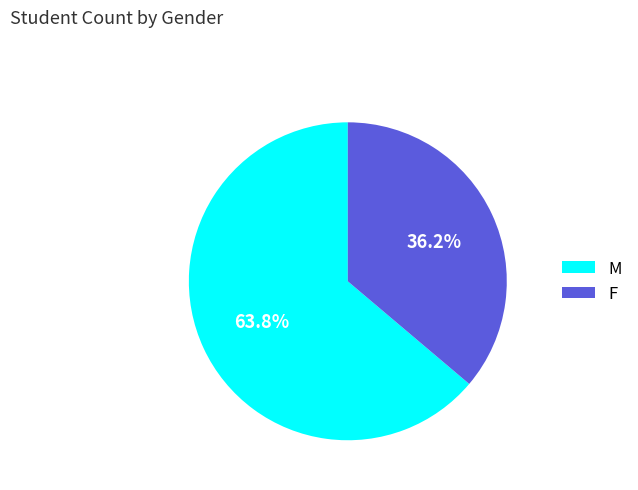

What is the largest slice in the pie chart?

M